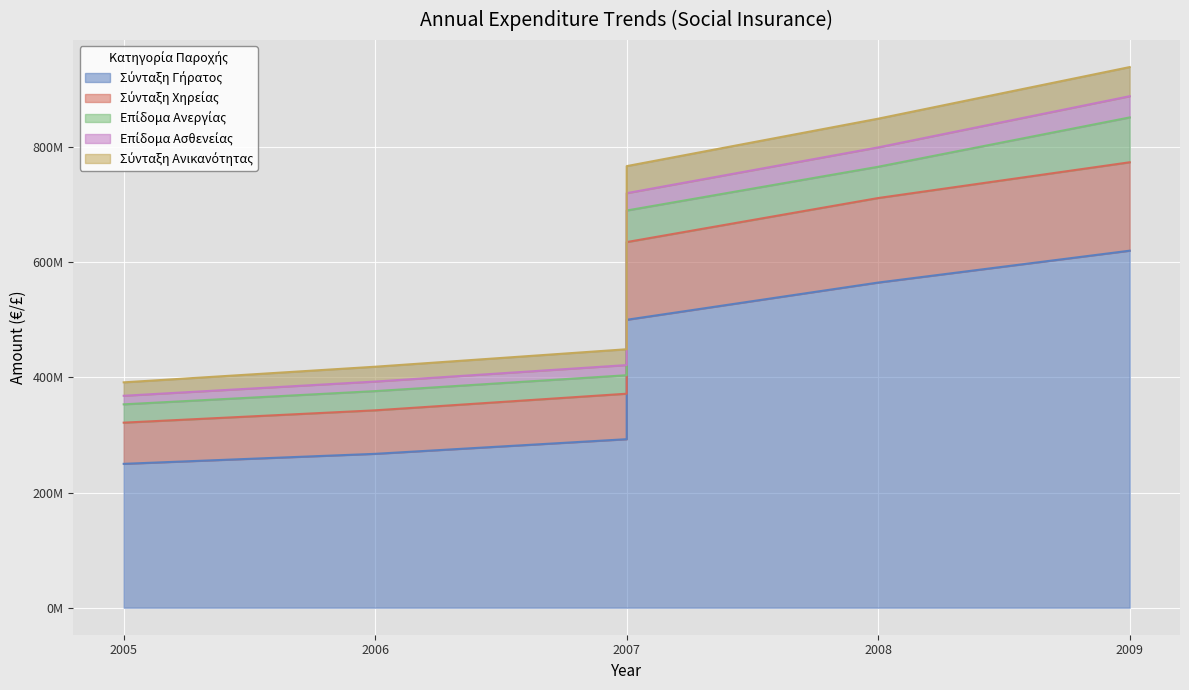

What value does the Σύνταξη Χηρείας series have at 2009, to the nearest 50?

773370000